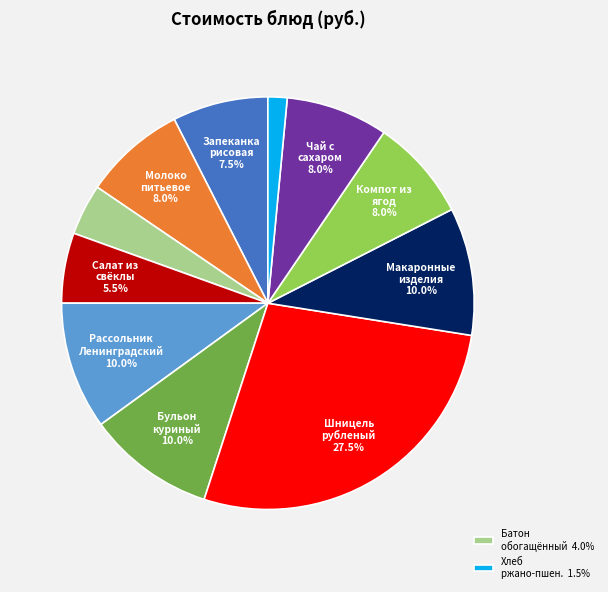

Is there any slice that represents more than half of the pie?

No